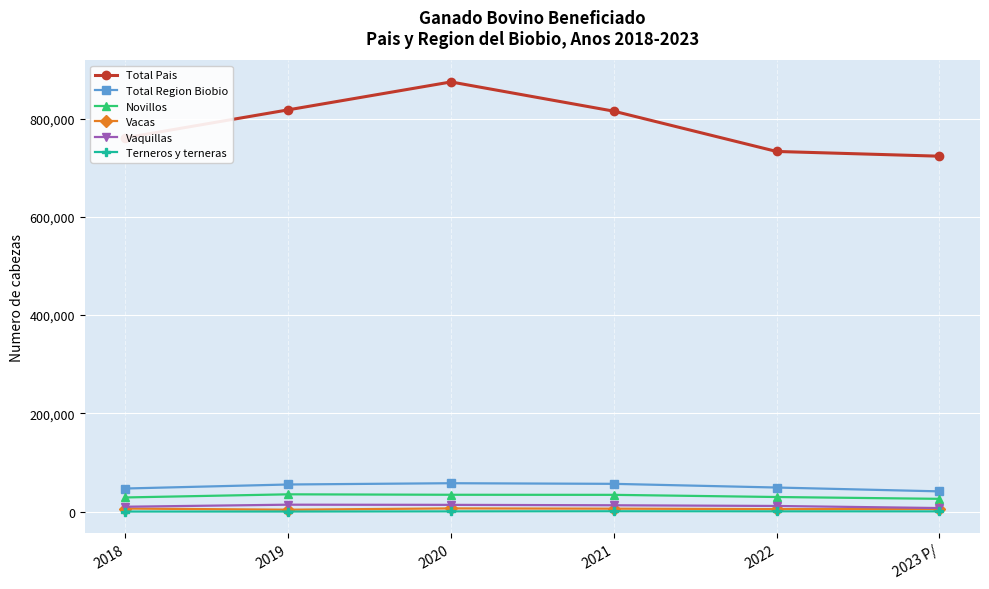

How many series are shown in this chart?

6